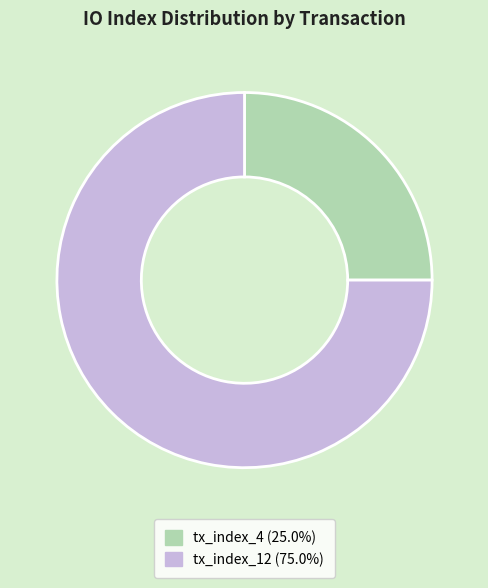

Combined, do tx_index_12 and tx_index_4 account for over 50%?

Yes